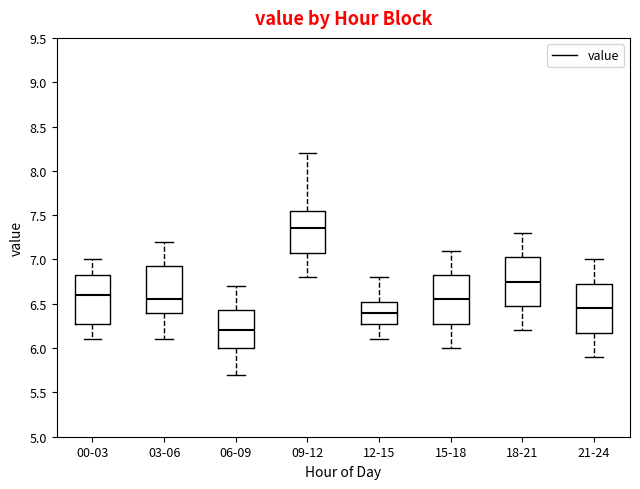

Which box has the highest median line?

09-12